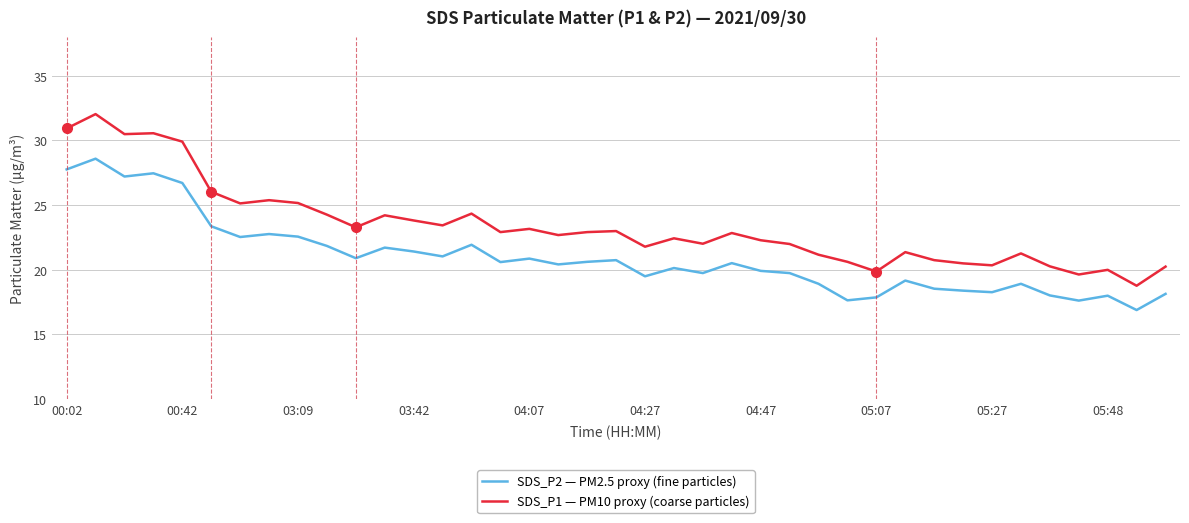

True or false: SDS_P2 — PM2.5 proxy (fine particles) and SDS_P1 — PM10 proxy (coarse particles) intersect in this chart.

False